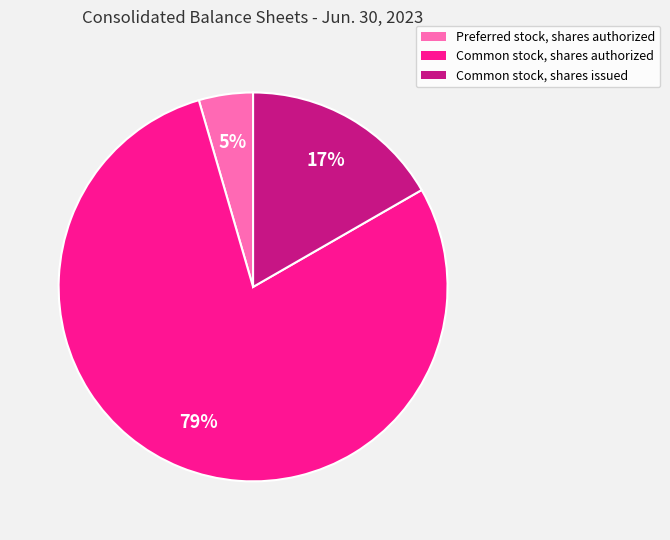

Rank the categories by value from highest to lowest.

Common stock, shares authorized, Common stock, shares issued, Preferred stock, shares authorized